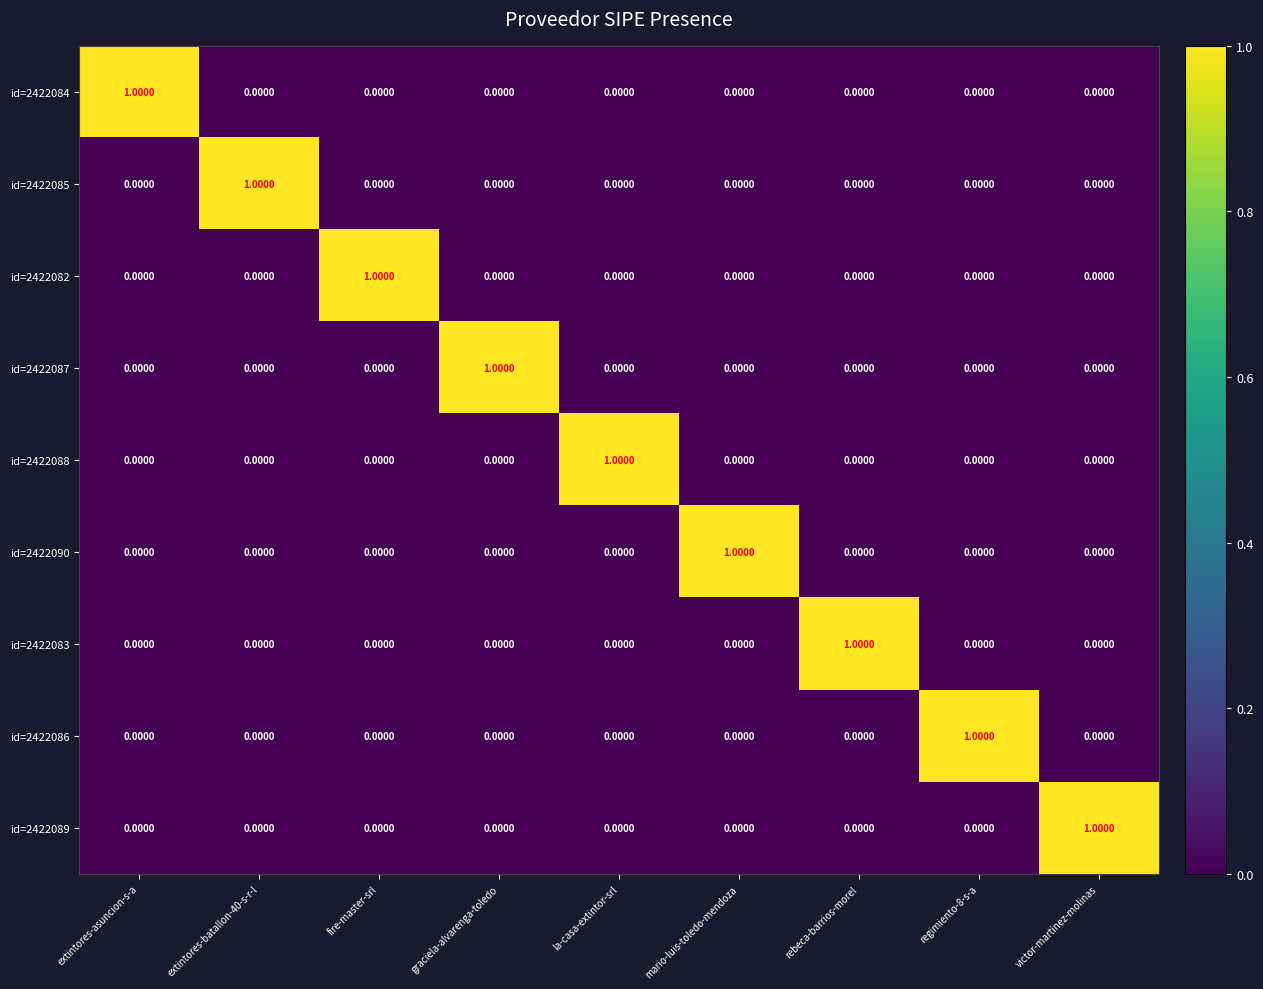

How many data points in id=2422090 are above 0?

1